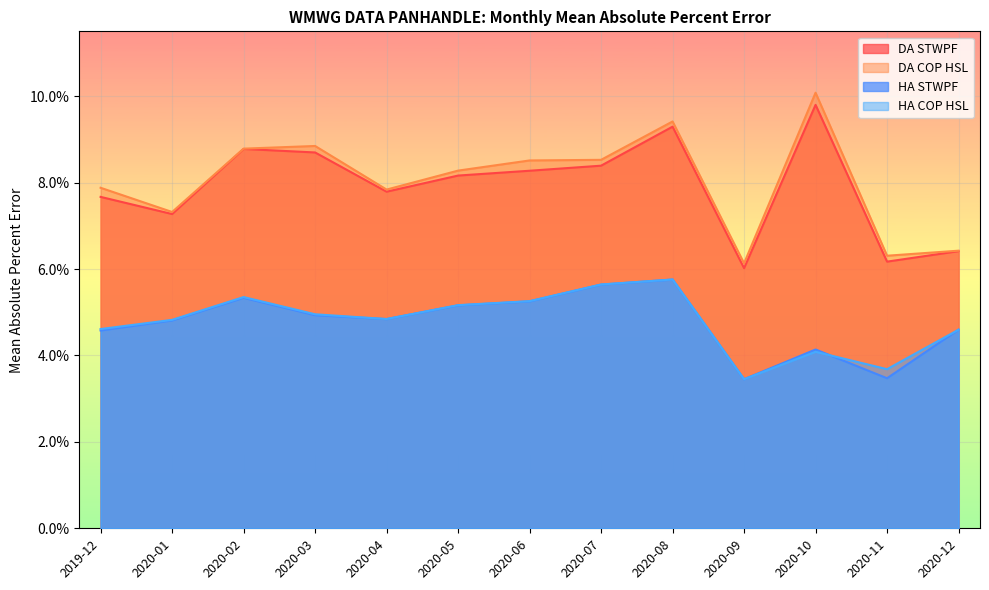

Does the chart display data point markers on the line(s)?

No